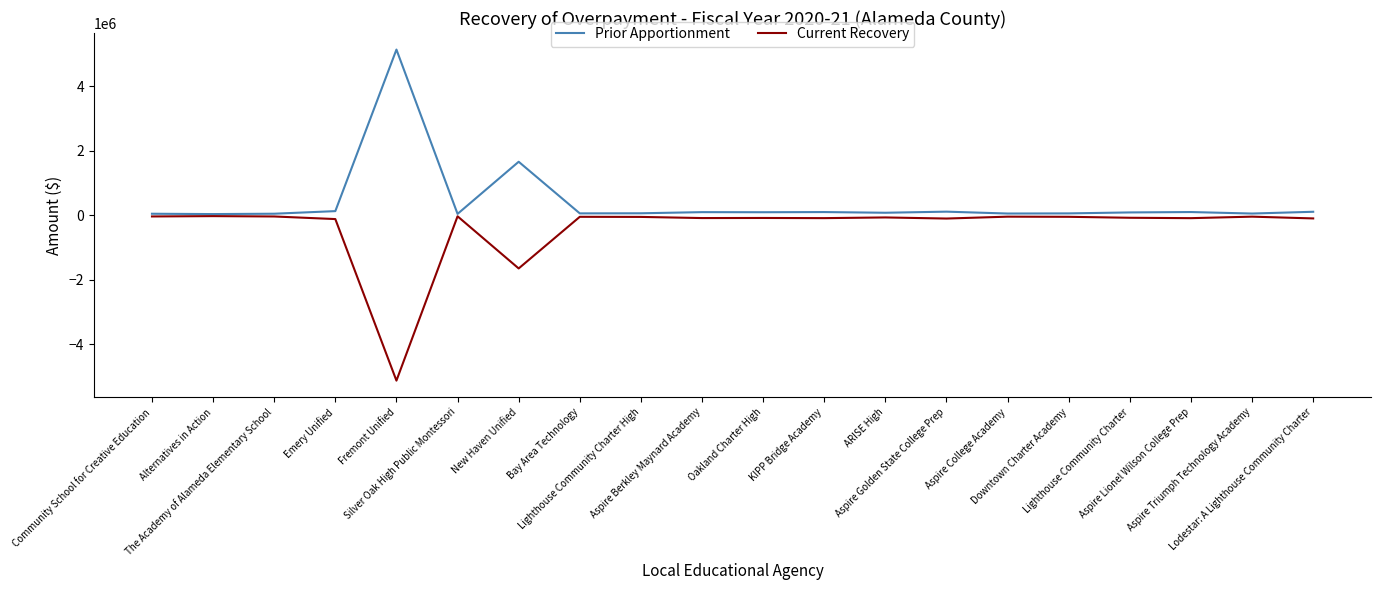

What is the highest value of the Prior Apportionment series?

5135772